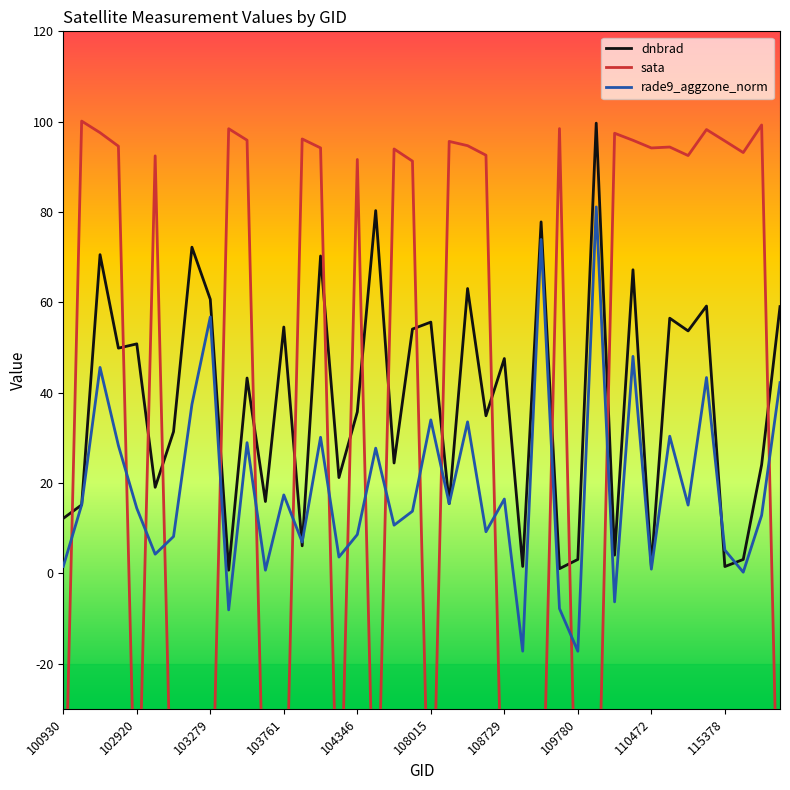

What is the minimum value shown in the chart?

-77.8